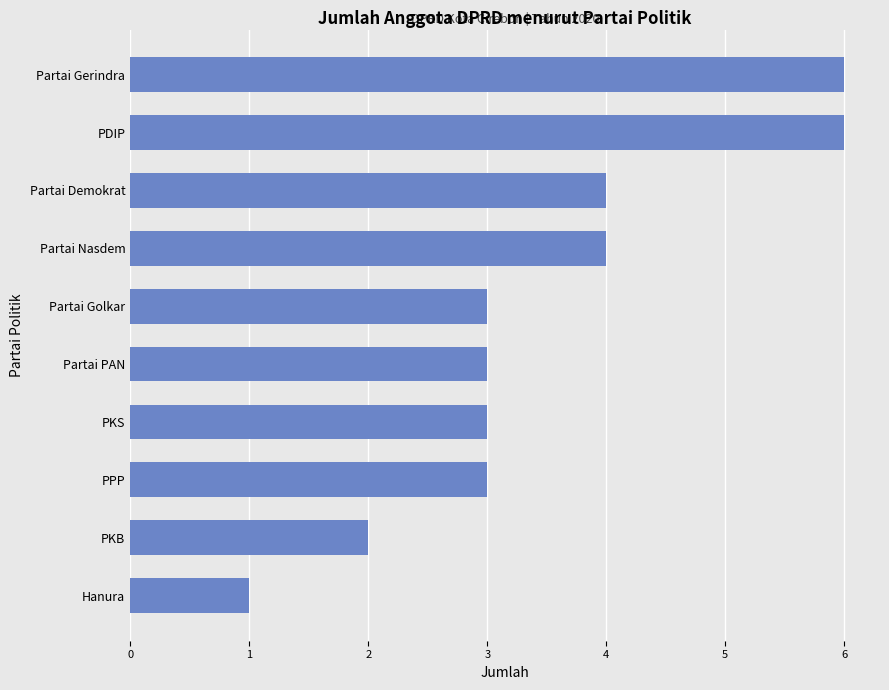

Which has a higher value, Partai Gerindra or PKB?

Partai Gerindra